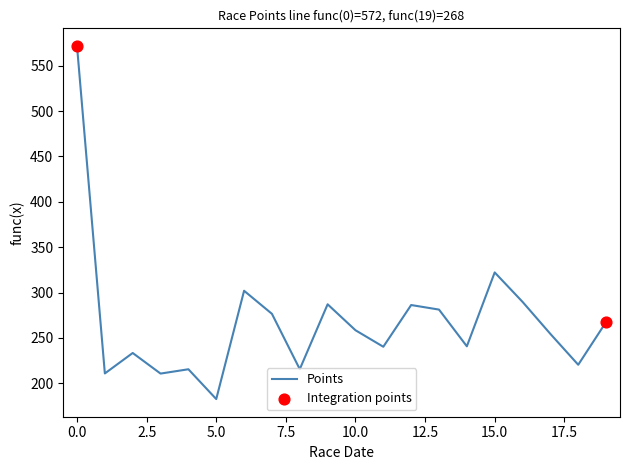

What is the difference between the maximum and minimum values?

388.9